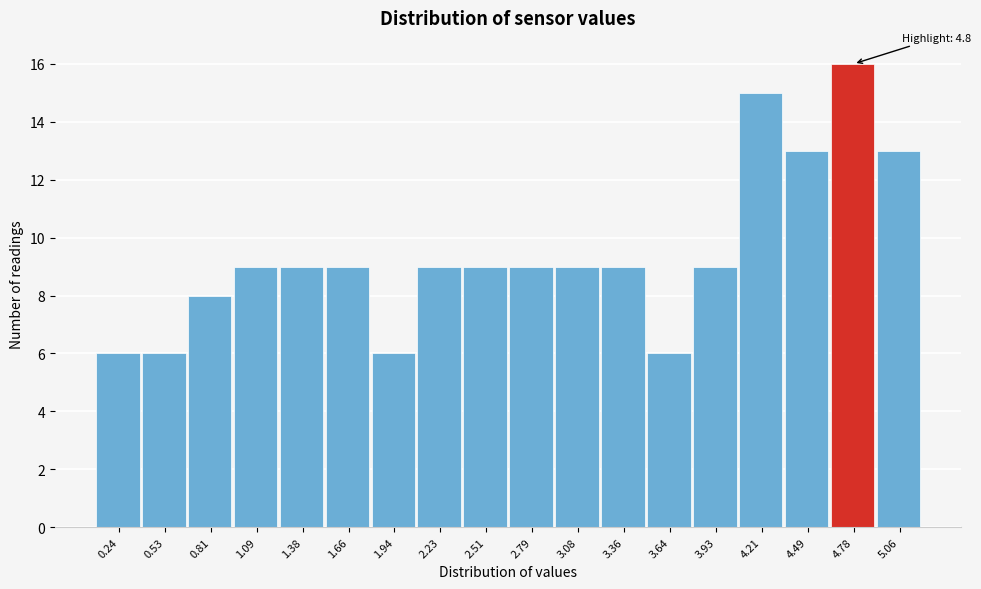

Which range on the x-axis has the tallest bar?

4.65 to 4.90